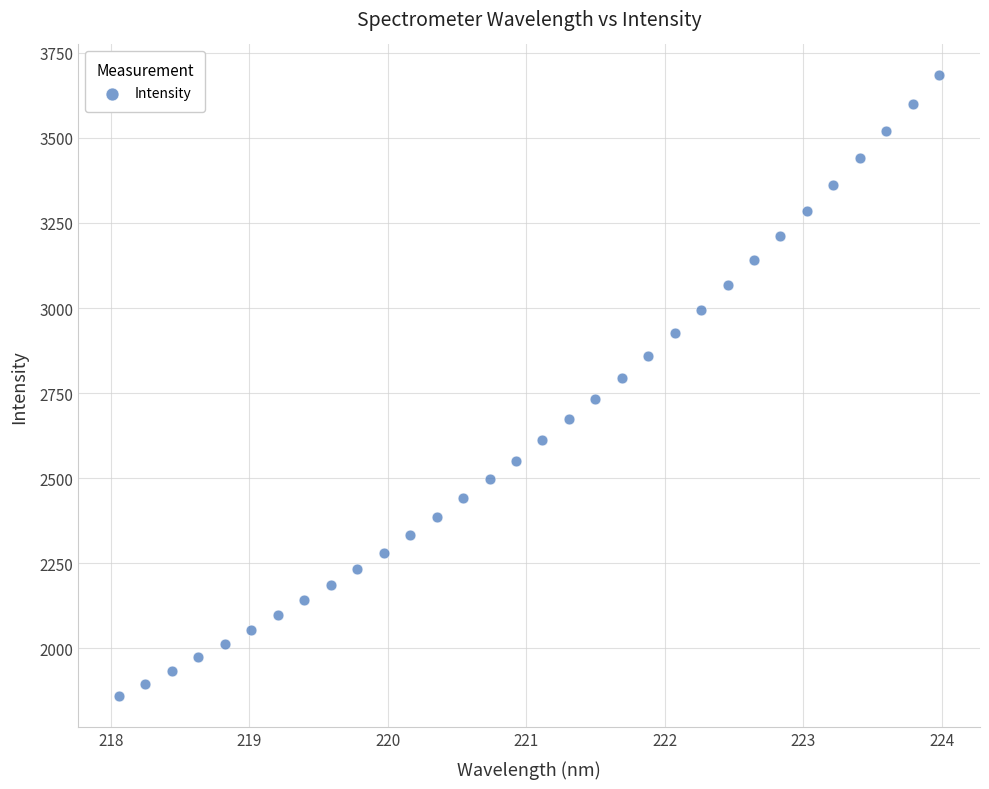

What is the range of X values (max minus min)?

5.9